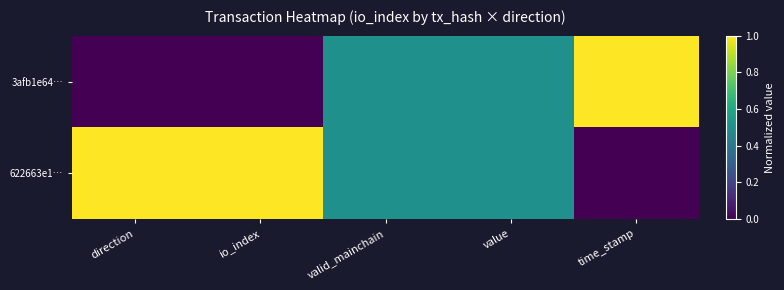

Which label corresponds to the largest value in the chart?

time_stamp